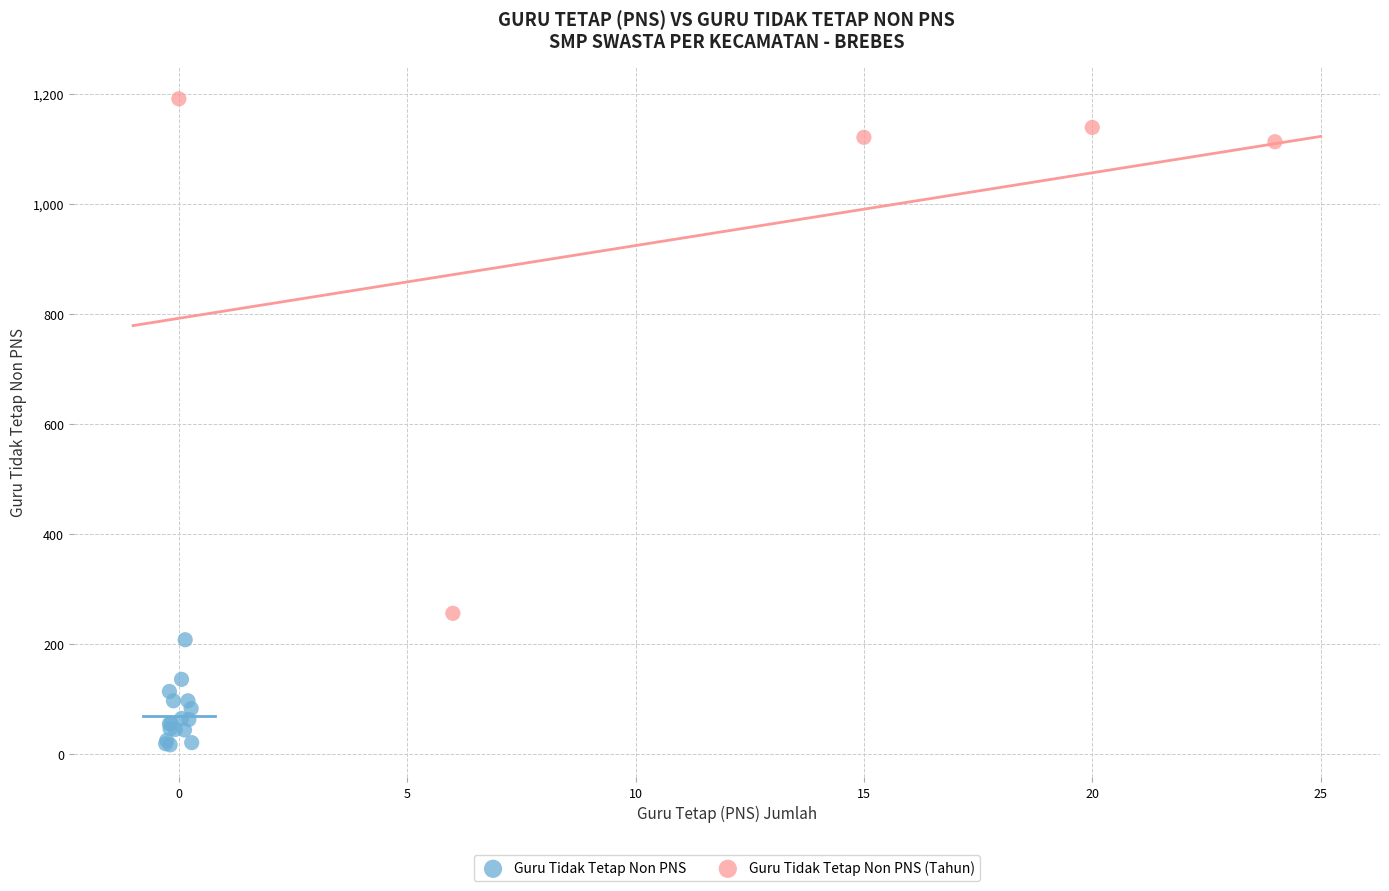

Which series contains the lowest Y value?

Guru Tidak Tetap Non PNS